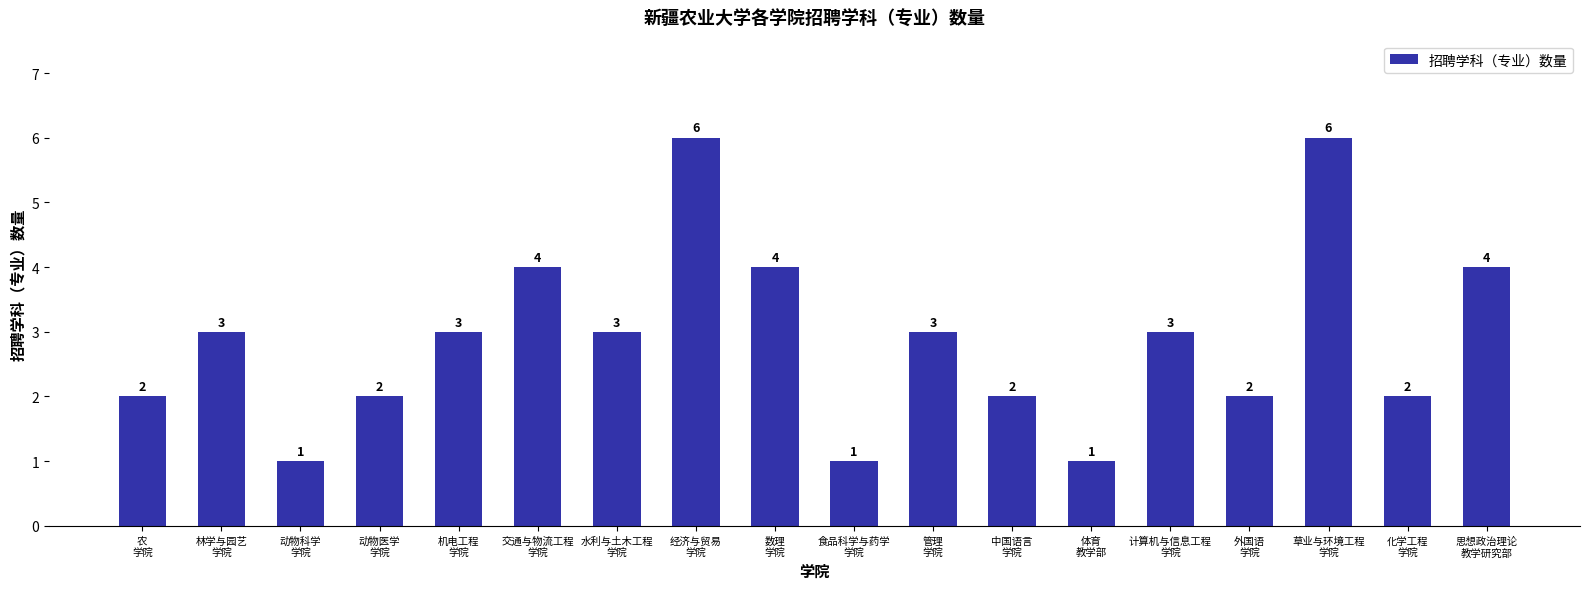

Reading right to left, what are all the values shown in this chart?

思想政治理论
教学研究部=4	化学工程
学院=2	草业与环境工程
学院=6	外国语
学院=2	计算机与信息工程
学院=3	体育
教学部=1	中国语言
学院=2	管理
学院=3	食品科学与药学
学院=1	数理
学院=4	经济与贸易
学院=6	水利与土木工程
学院=3	交通与物流工程
学院=4	机电工程
学院=3	动物医学
学院=2	动物科学
学院=1	林学与园艺
学院=3	农
学院=2